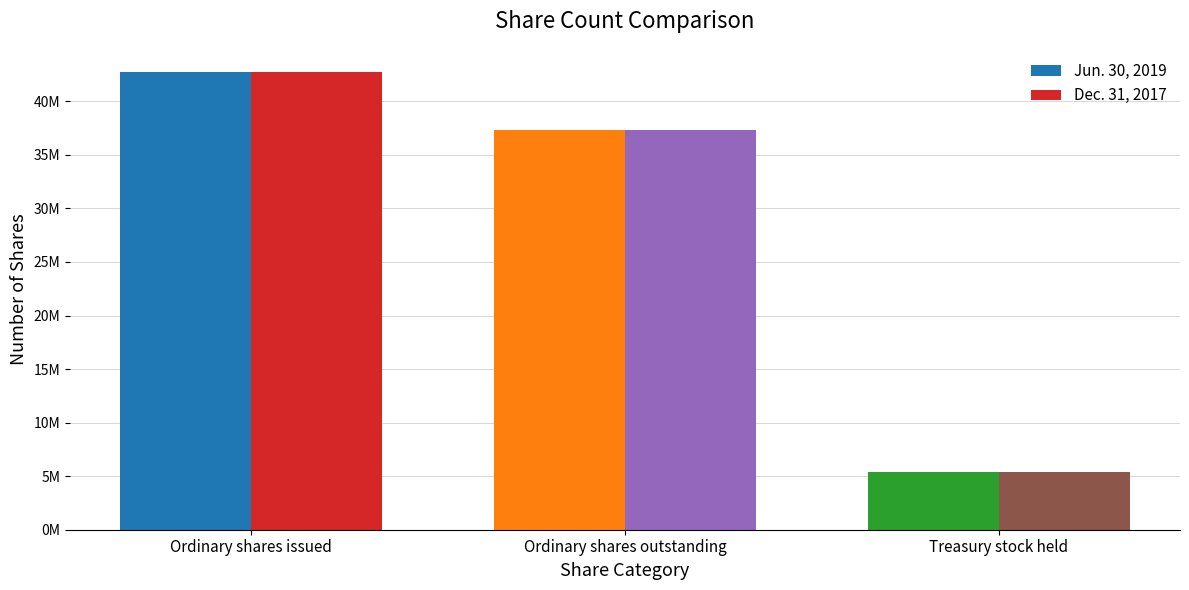

Is it true that Dec. 31, 2017 equals 66665217 at Ordinary shares issued?

False